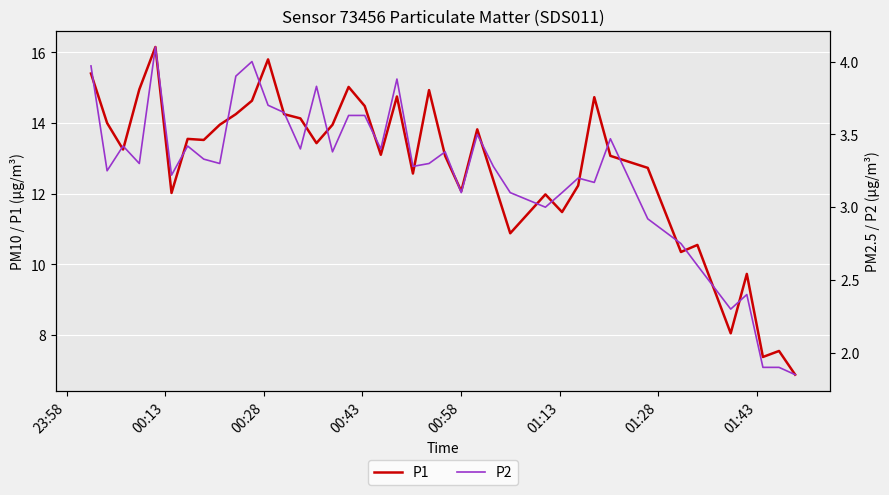

How many data points in P2 are less than 3?

8